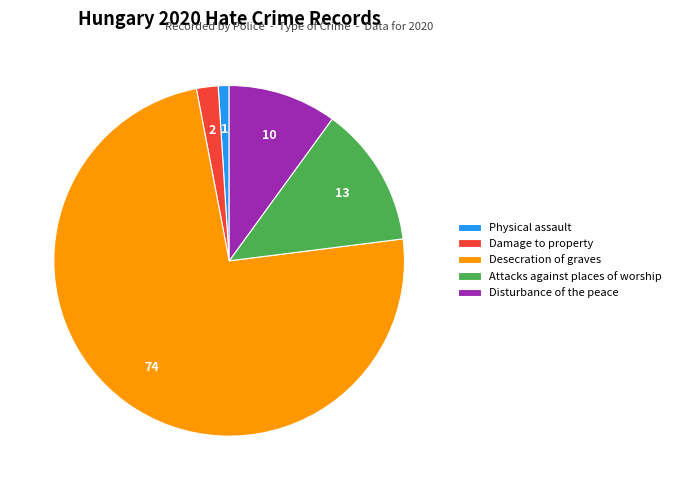

Between Desecration of graves and Disturbance of the peace, which is larger?

Desecration of graves